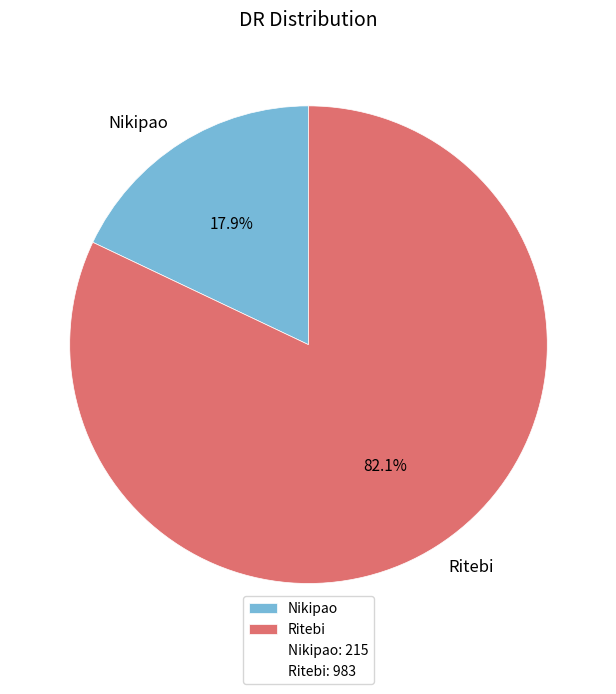

Rank the categories by value from highest to lowest.

Ritebi, Nikipao